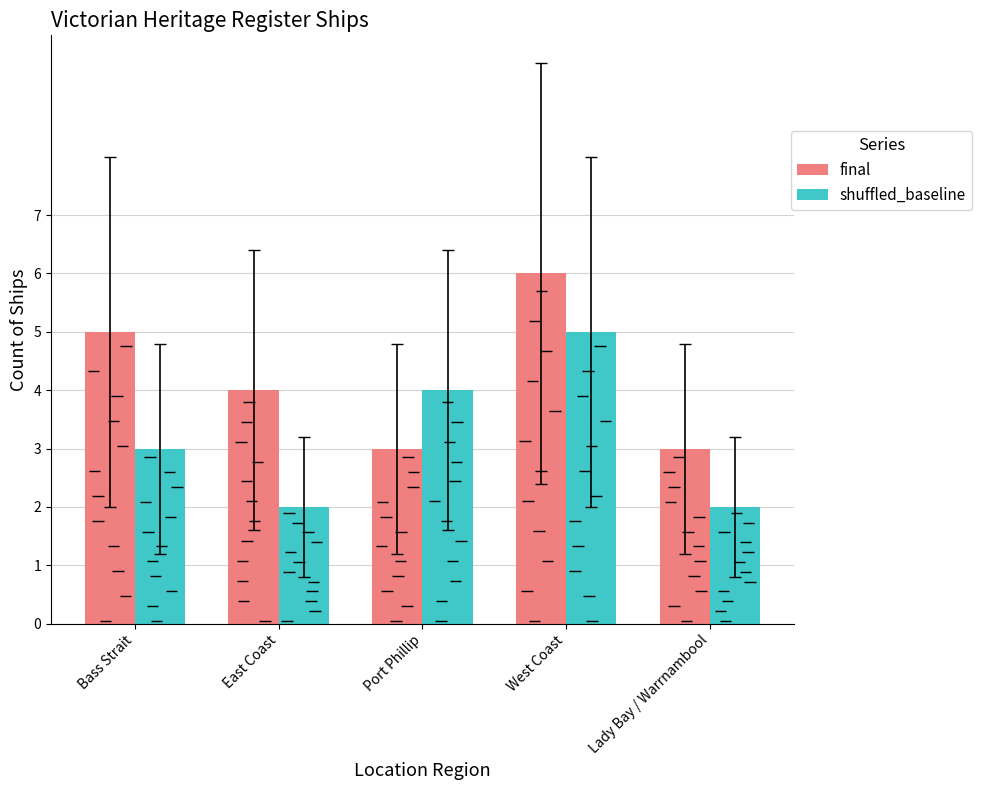

Reading right to left, extract all data points from this chart.

final: 3	6	3	4	5
shuffled_baseline: 2	5	4	2	3